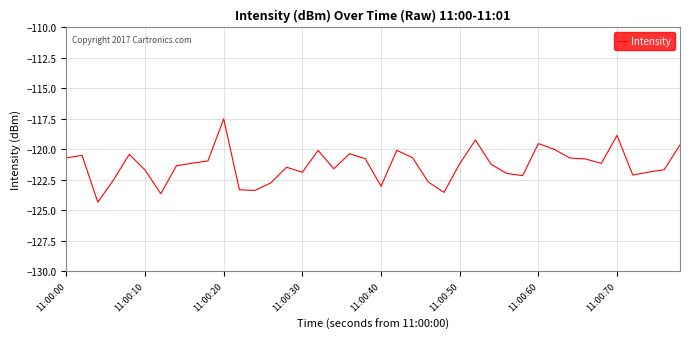

How many lines are shown in the chart?

1